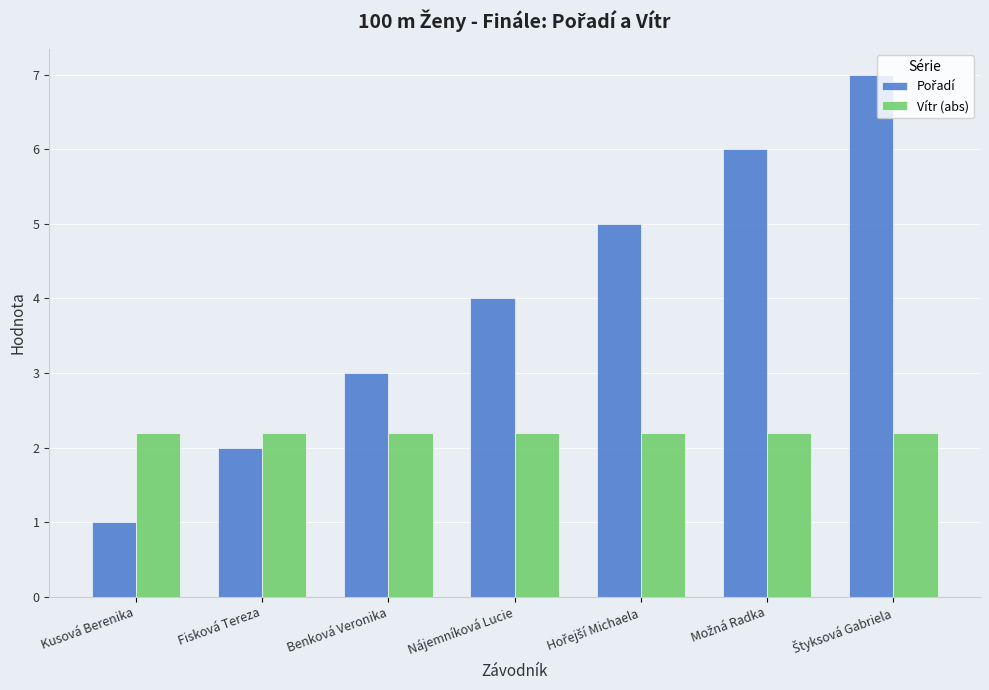

What is the approximate value of Vítr (abs) at Nájemníková Lucie?

2.2